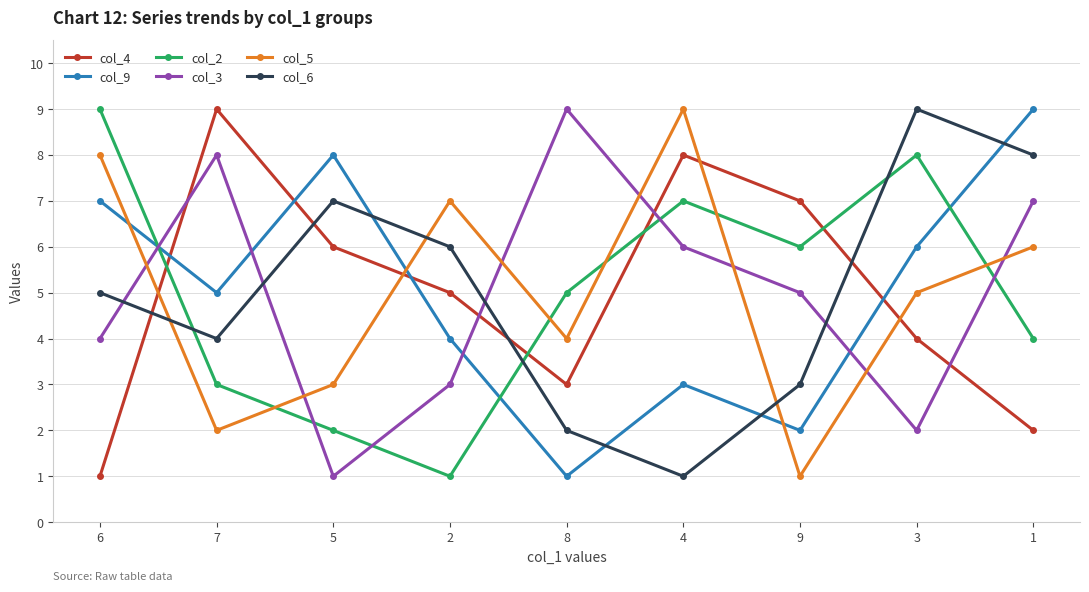

Is the value of col_2 at 2 greater than the value of col_9 at 2?

No